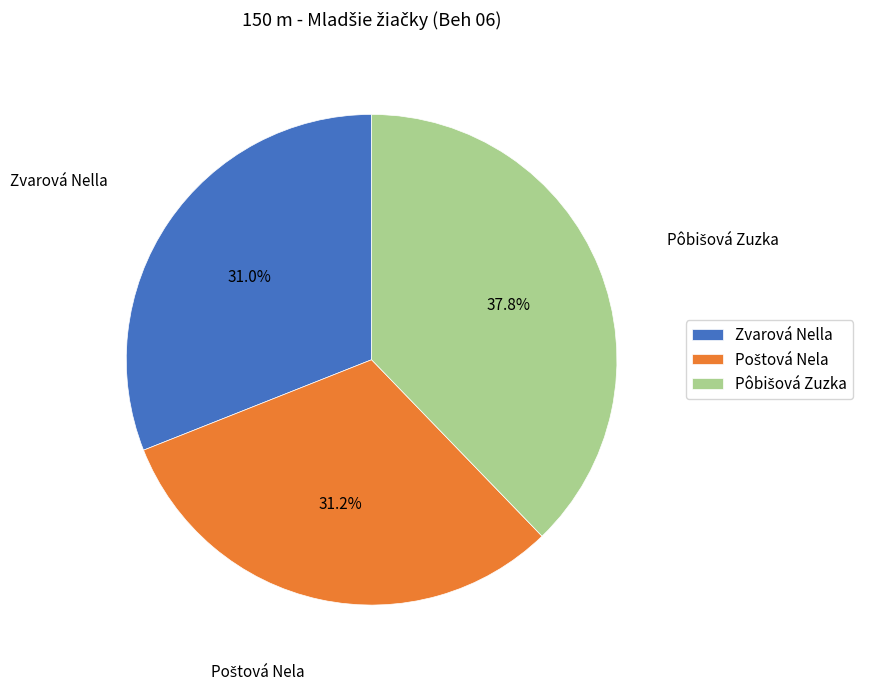

How much of the chart is everything except Zvarová Nella?

69.0%